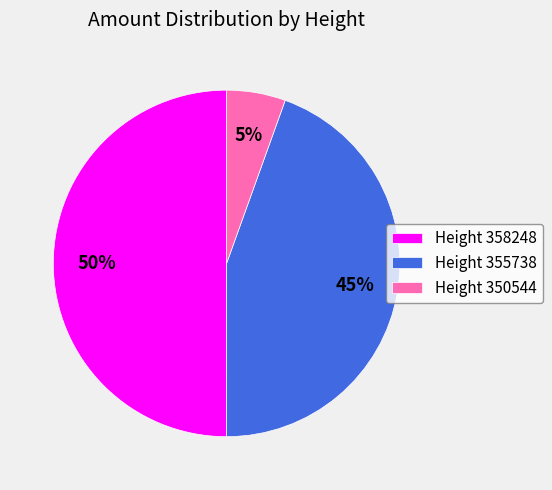

To the nearest percent, what portion does Height 355738 represent?

45%